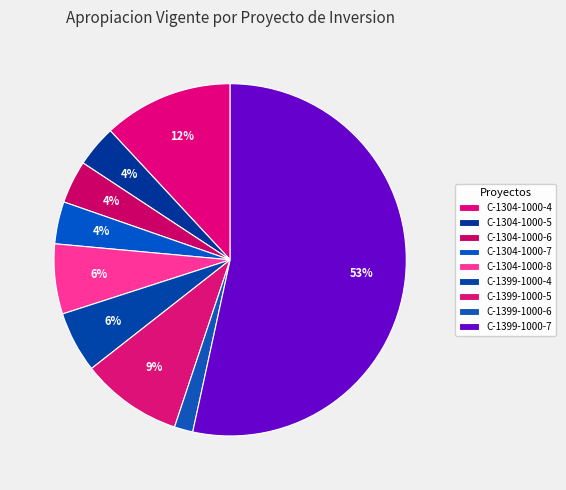

How many segments does this pie chart have?

9